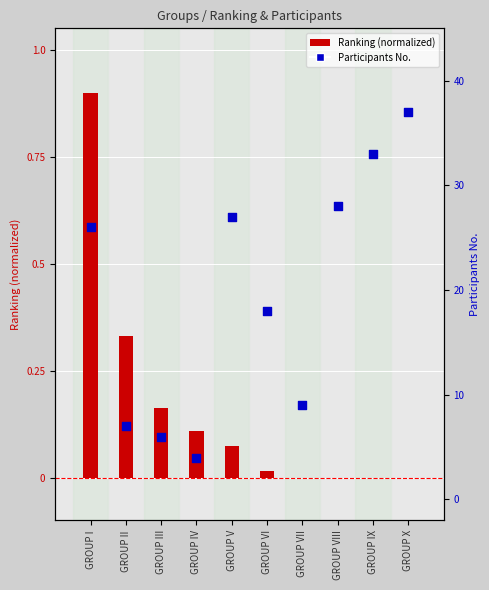

At how many categories does at least one series exceed 36?

1